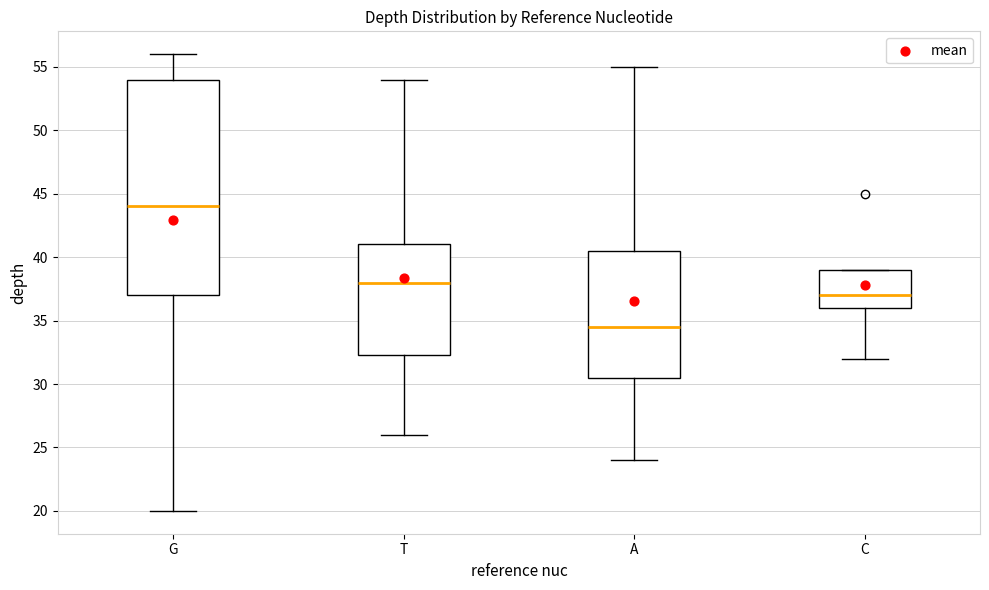

Comparing the boxes themselves (not the whiskers), which one is the tallest?

G